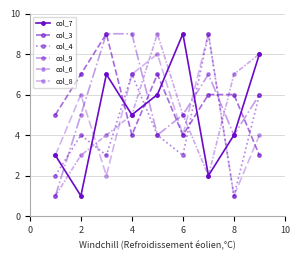

Which series has the largest total across all categories?

col_3